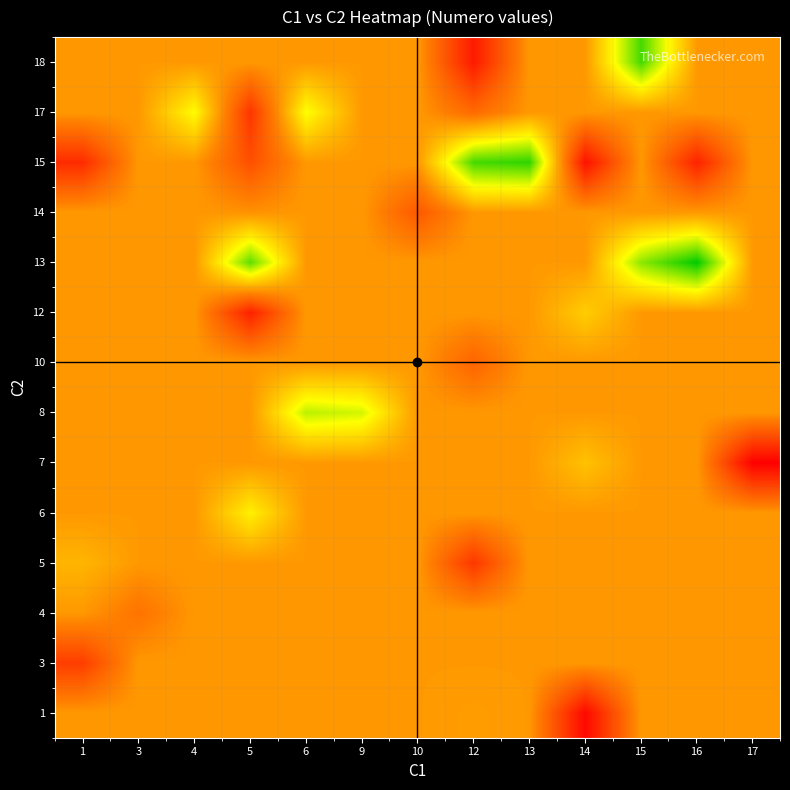

What is the total value across all series at 14?

308.4